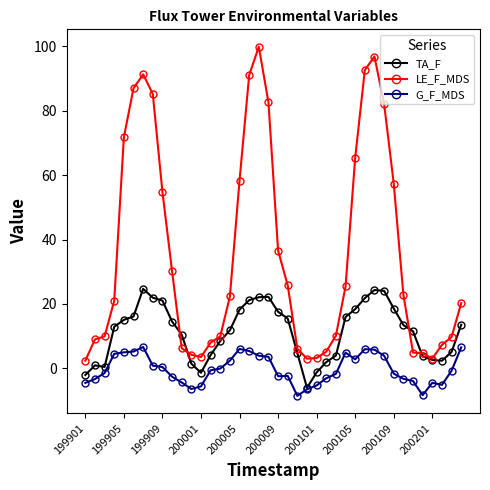

What is the value of the G_F_MDS point at the 4th from the left?

4.5